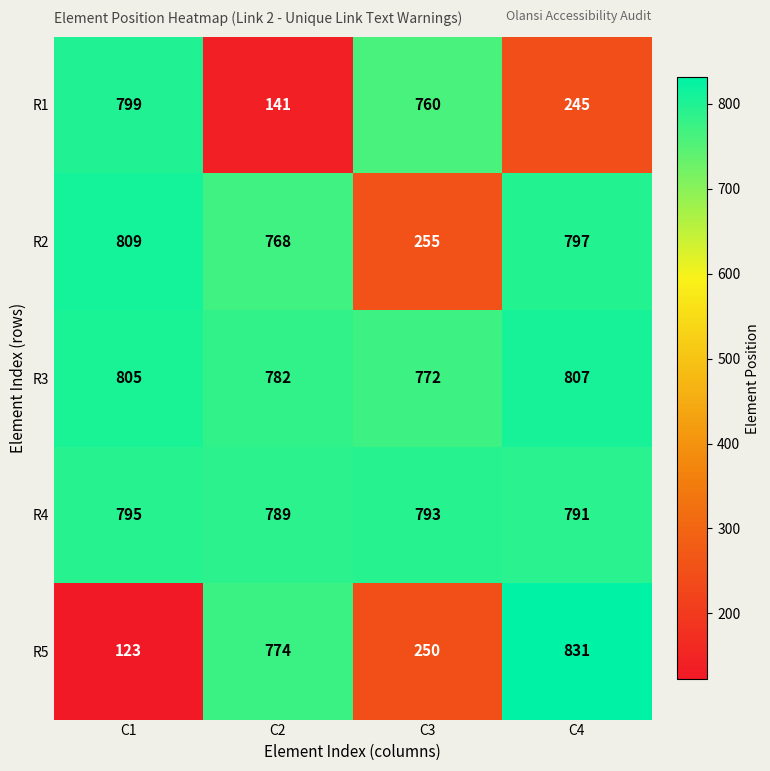

What is the difference between the maximum and minimum values in the R2 series?

554